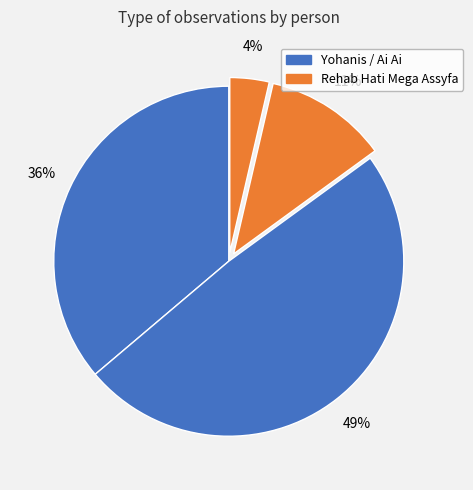

Which slice is the largest?

Ai Ai